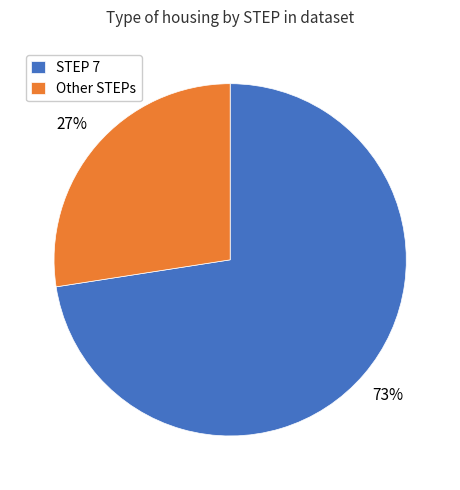

How many slices are in this pie chart?

2